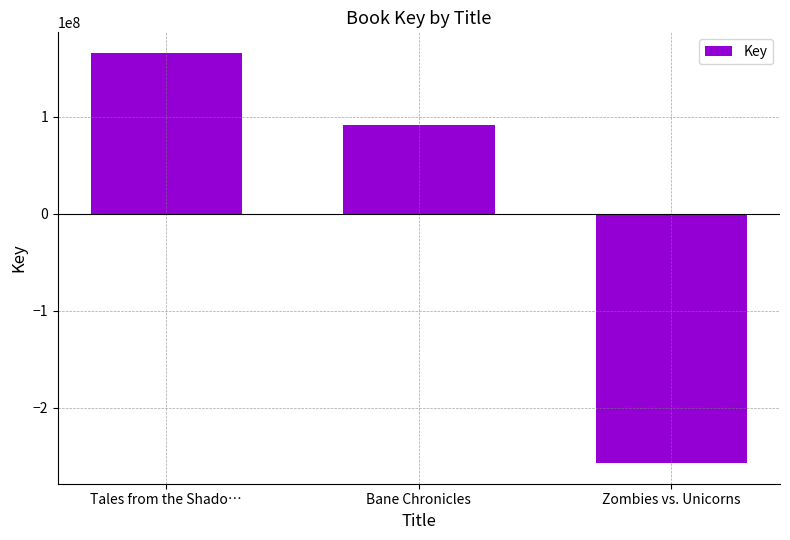

What is the change in value from Tales from the Shado… to Bane Chronicles?

-74001008.0